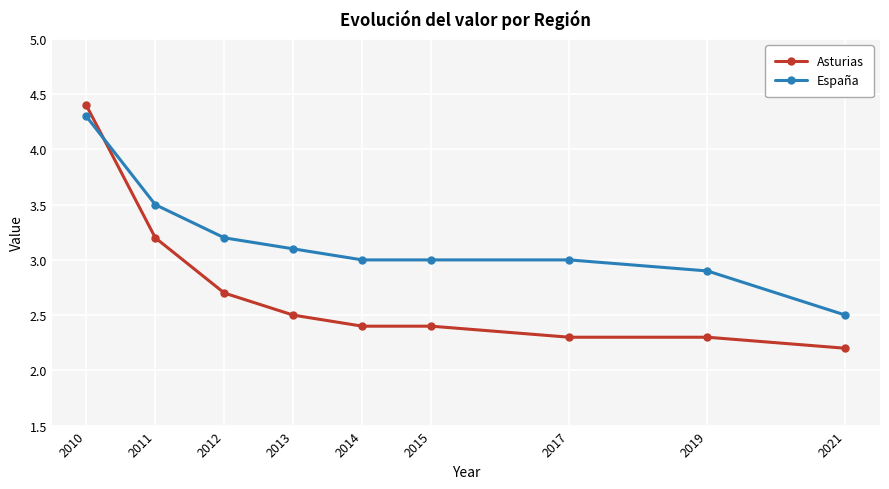

Which series has the largest total across all categories?

España